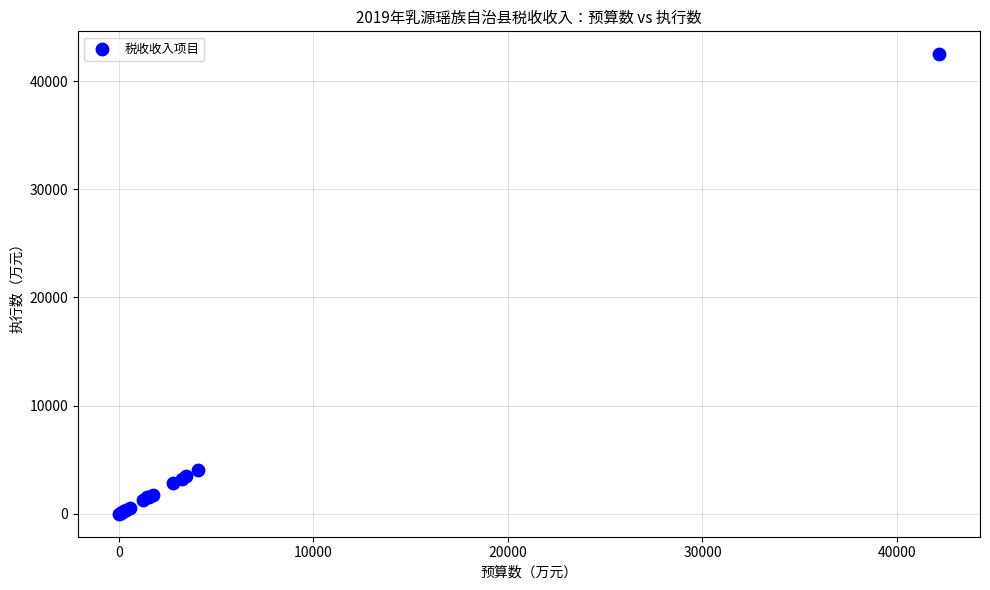

What Y value in the scatter plot is closest to 21240?

4095